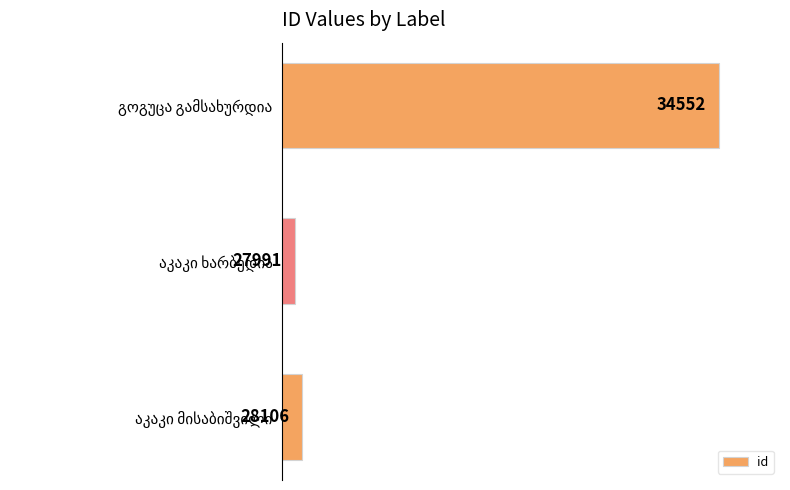

Count the number of data series in this chart.

1